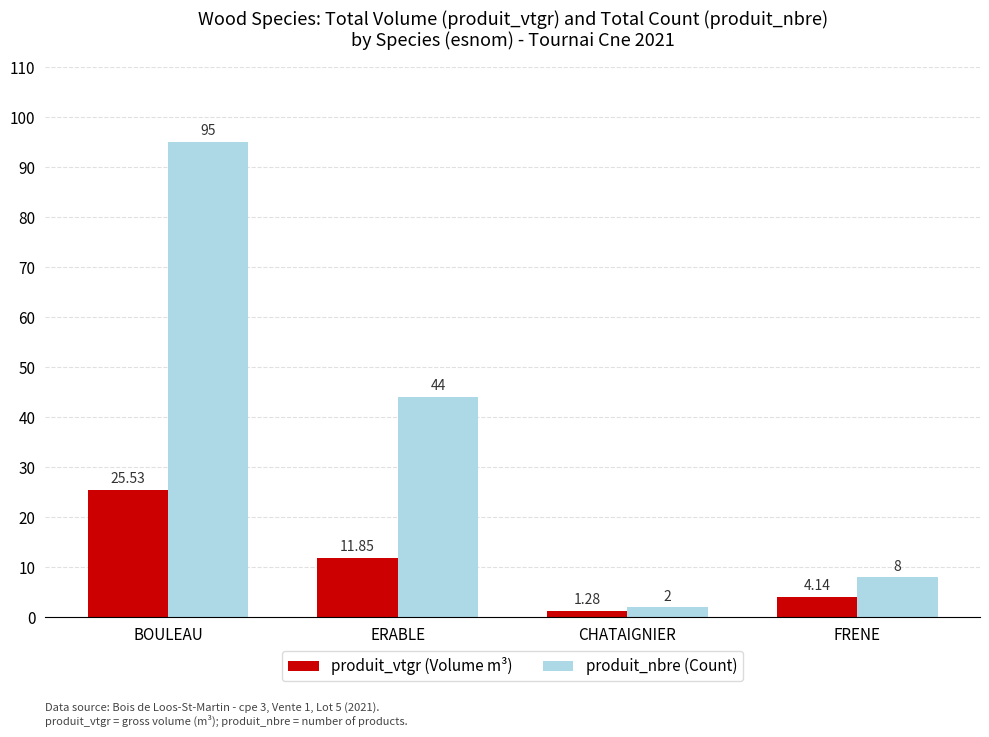

What is the sum of all produit_nbre (Count) values?

149.0